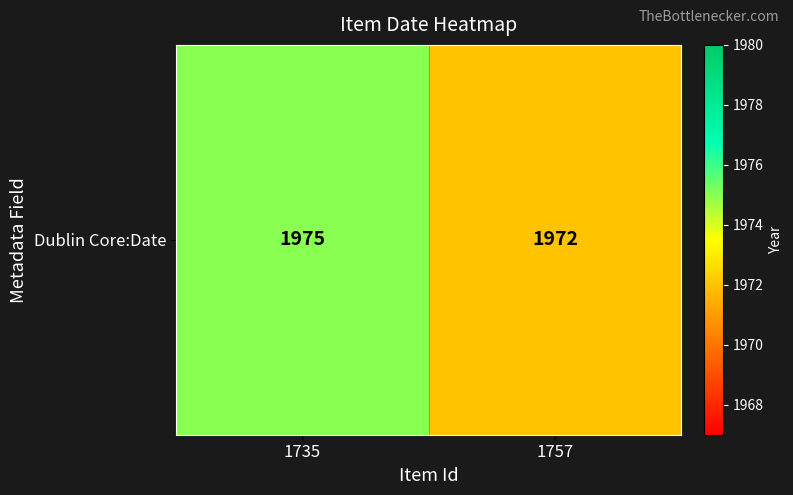

Reading left to right, what are all the values shown in this chart?

1975	1972